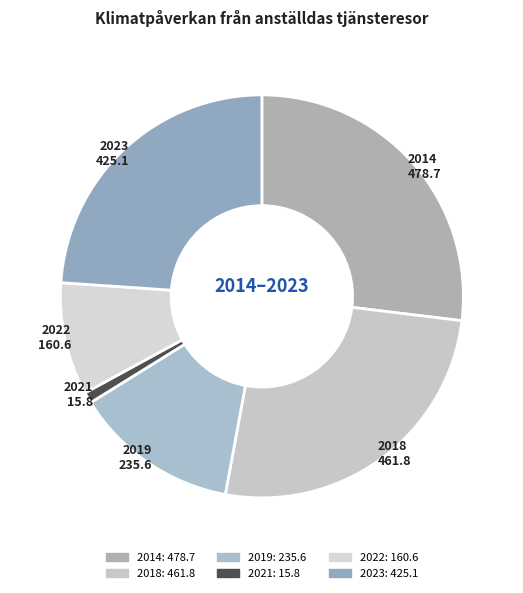

Rank the categories by value from highest to lowest.

2014, 2018, 2023, 2019, 2022, 2021